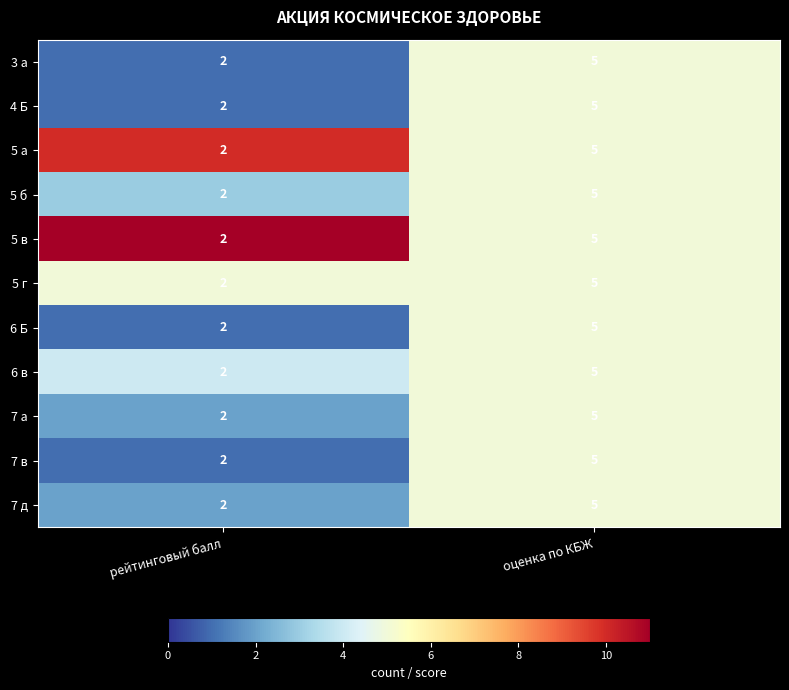

Reading right to left, what are all the values shown in this chart?

3 а: 5	2
4 Б: 5	2
5 а: 5	2
5 б: 5	2
5 в: 5	2
5 г: 5	2
6 Б: 5	2
6 в: 5	2
7 а: 5	2
7 в: 5	2
7 д: 5	2